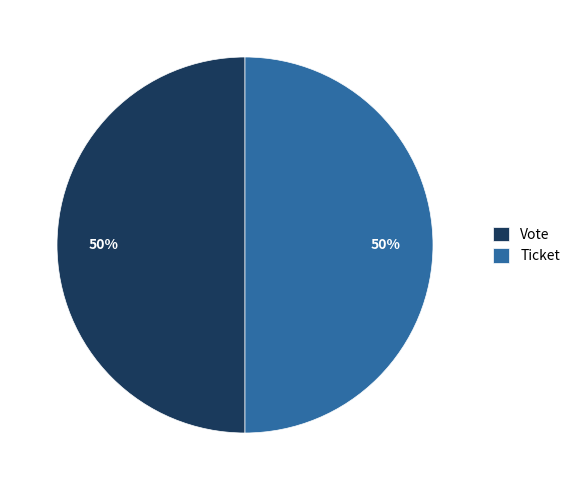

To the nearest percent, what is the combined percentage of Ticket and Vote?

100%